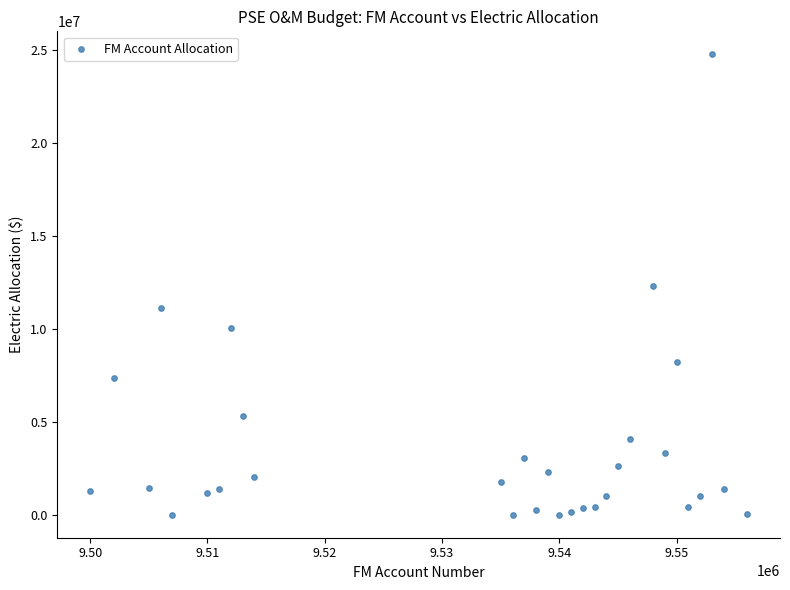

What is the range of Y values (max minus min)?

24748452.5